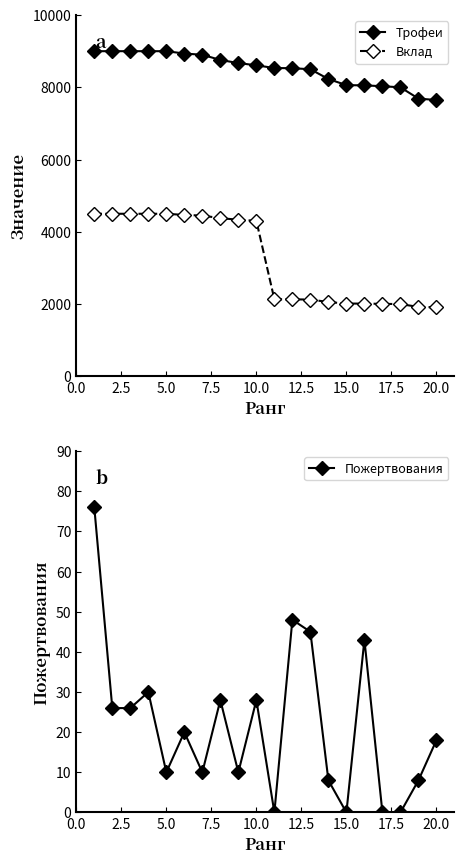

What are all the series names shown in the legend?

Трофеи, Вклад, Пожертвования